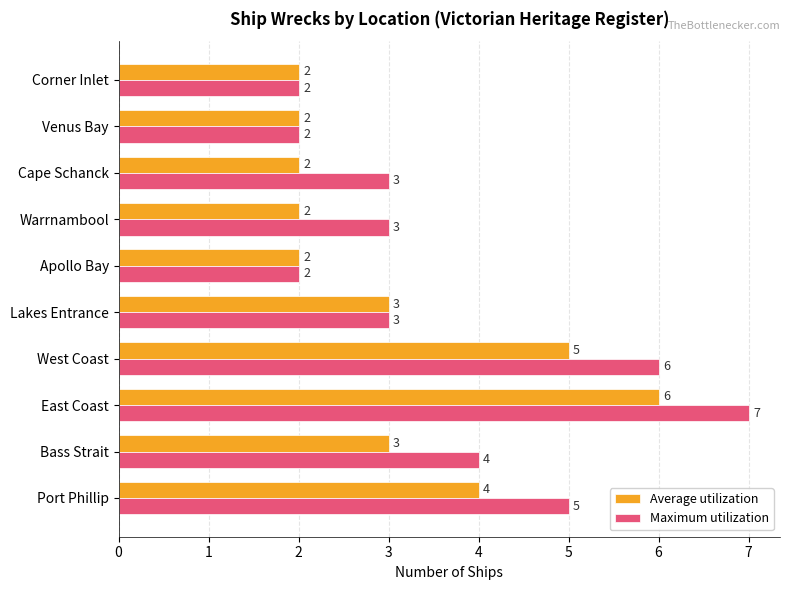

Is the value of Average utilization at Venus Bay greater than the value of Maximum utilization at Bass Strait?

No